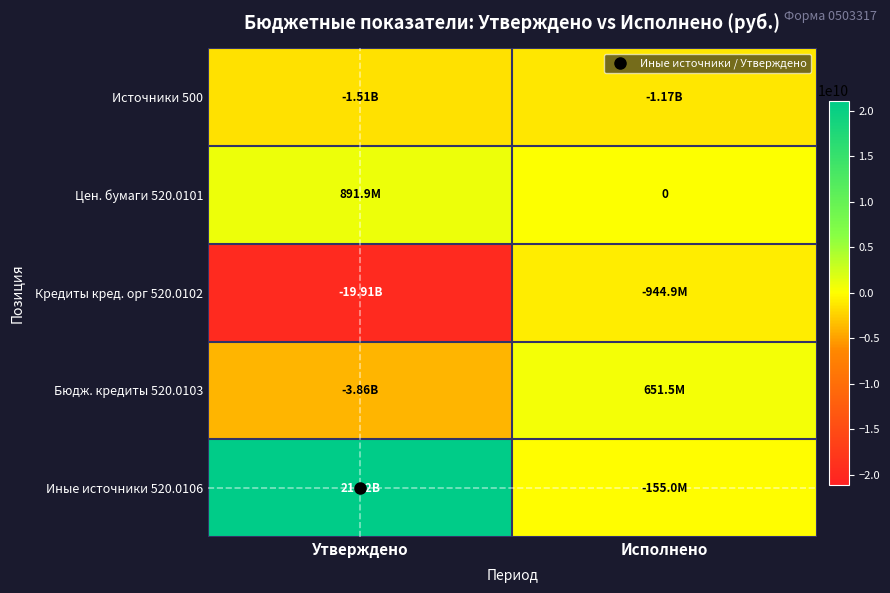

What is the sum of all Цен. бумаги 520.0101 values?

891925500.0